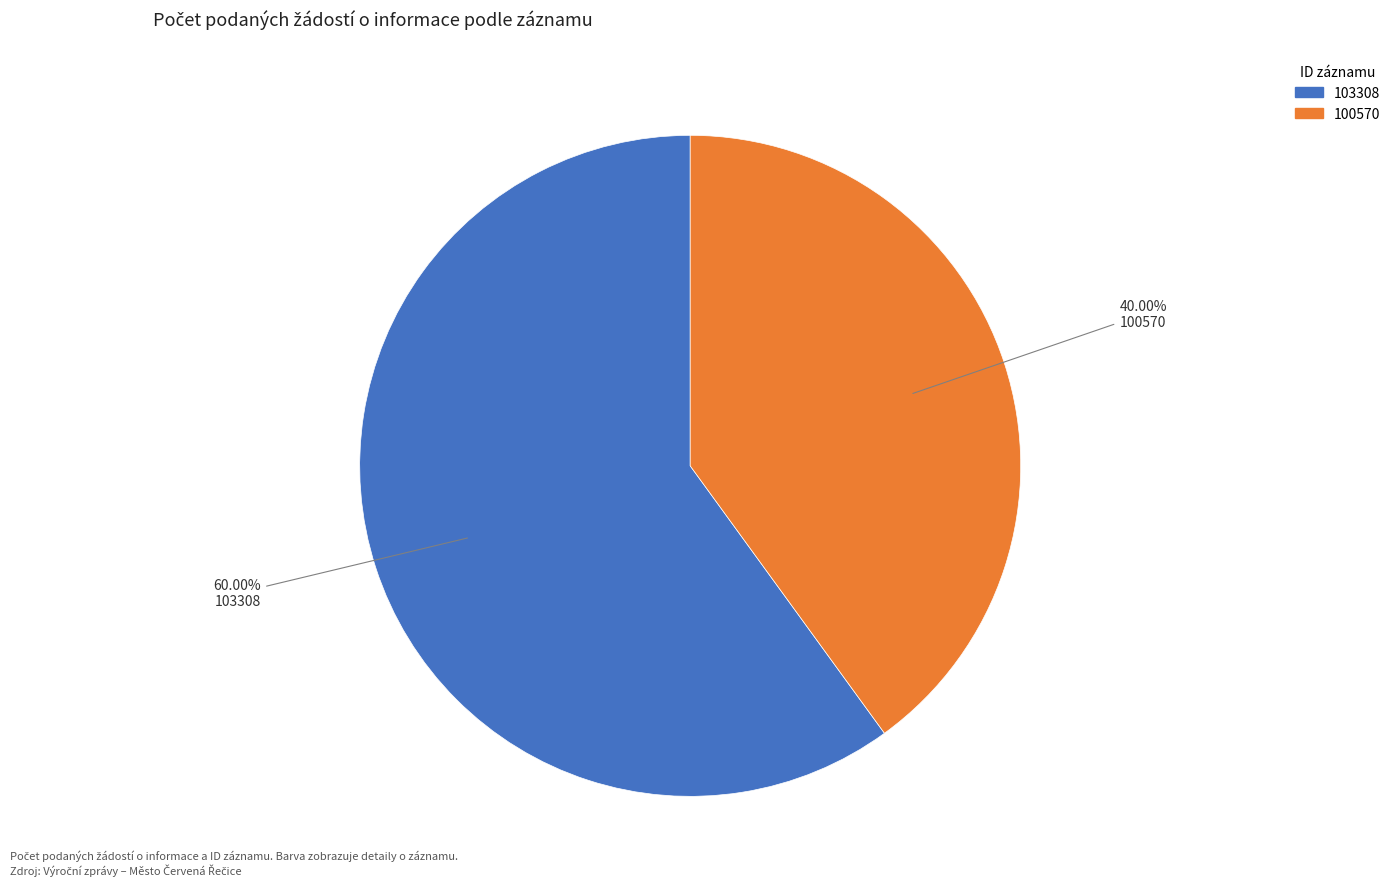

To the nearest percent, what is the difference between the largest and smallest slice percentages?

20%